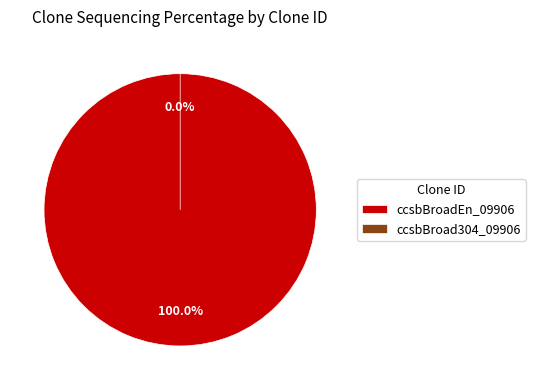

To the nearest percent, what is the difference between the ccsbBroad304_09906 and ccsbBroadEn_09906 slice percentages?

100%